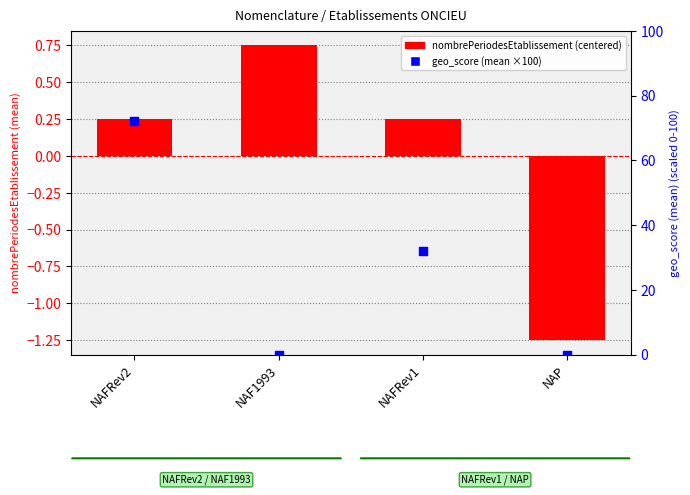

At which category is the sum across all series the highest?

NAFRev2